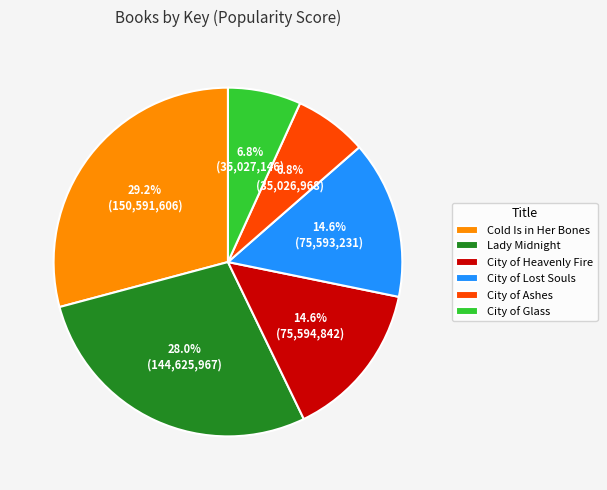

What is the ratio of the value at Cold Is in Her Bones to the value at City of Ashes?

4.3